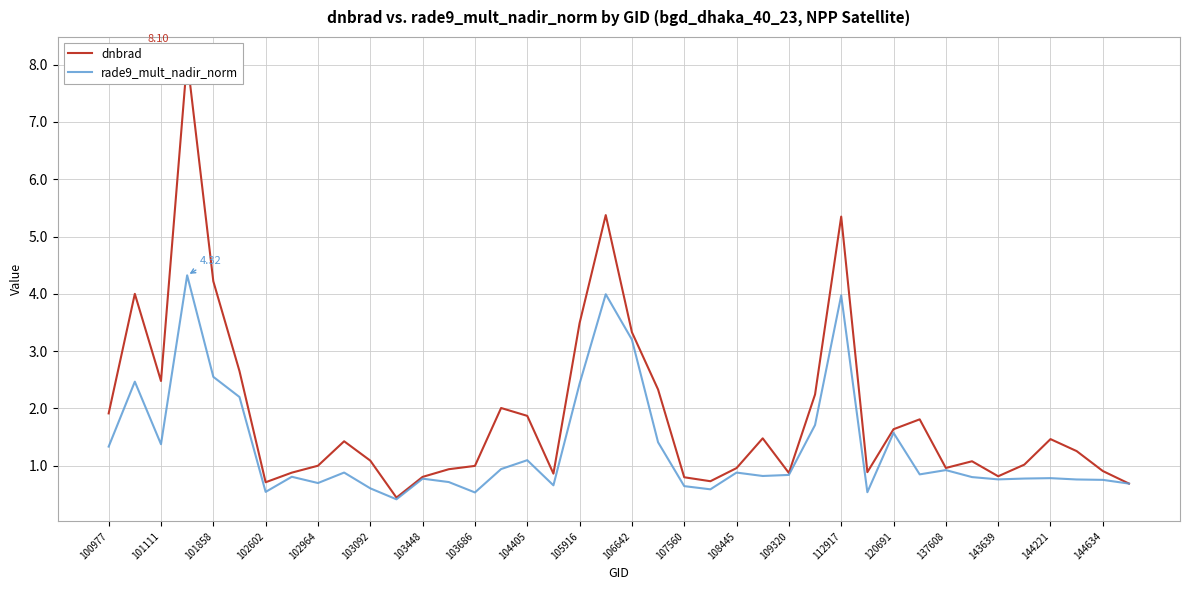

What is the value of the dnbrad point at the 27th from the left?

0.9